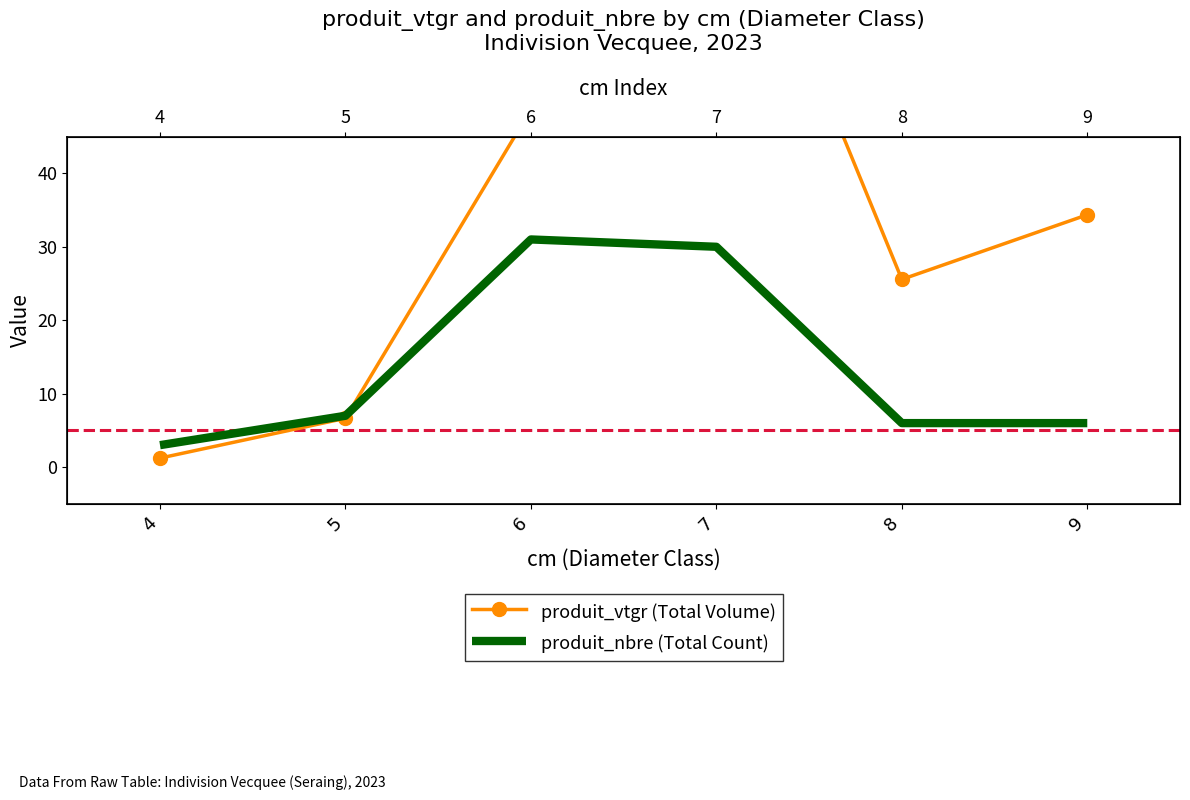

What is the value of the produit_vtgr (Total Volume) point at the 5th from the left?

25.6